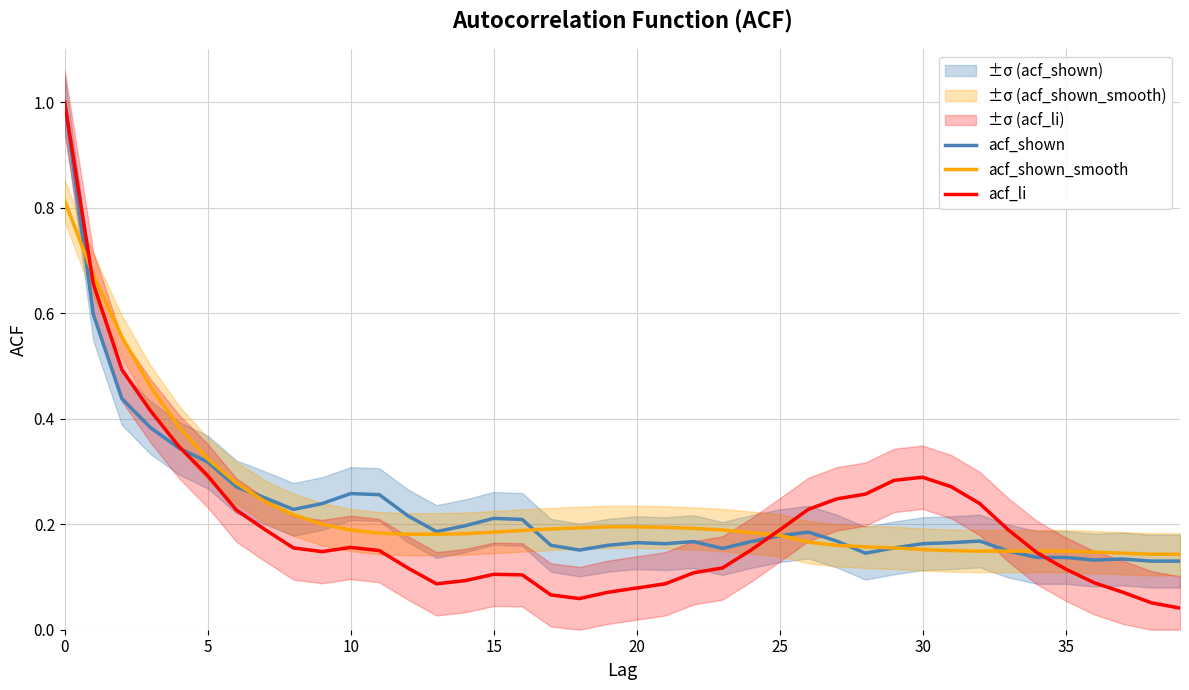

What is the value of the acf_li point at the 2nd from the left?

0.7